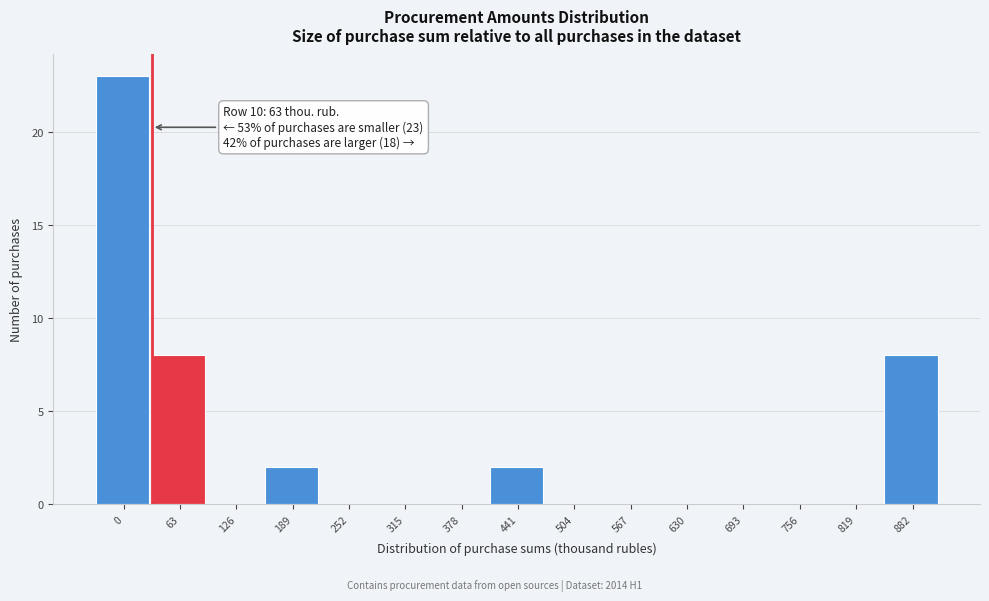

Reading left to right, transcribe all the data shown in this chart.

0=23	63=8	126=0	189=2	252=0	315=0	378=0	441=2	504=0	567=0	630=0	693=0	756=0	819=0	882=8